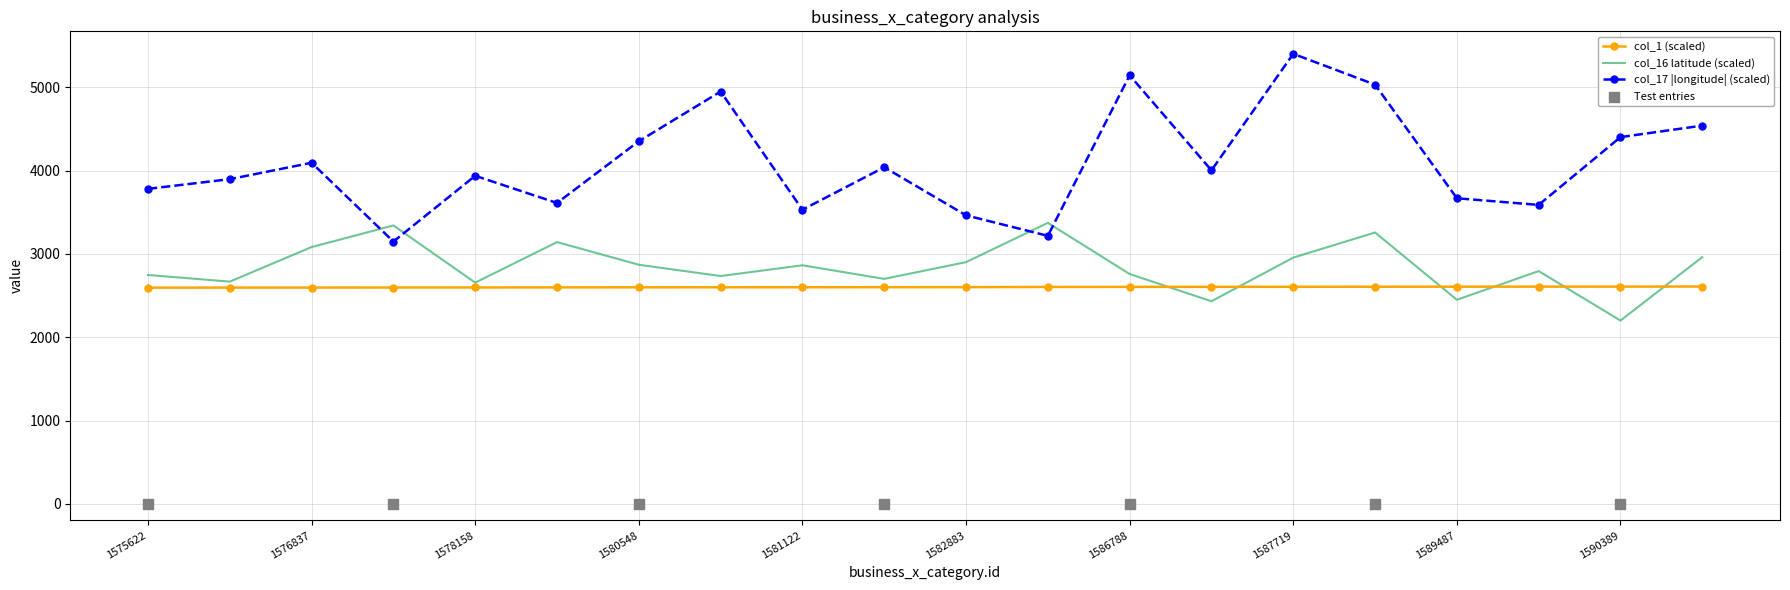

What is the total value across all series at 1589487?

8726.4